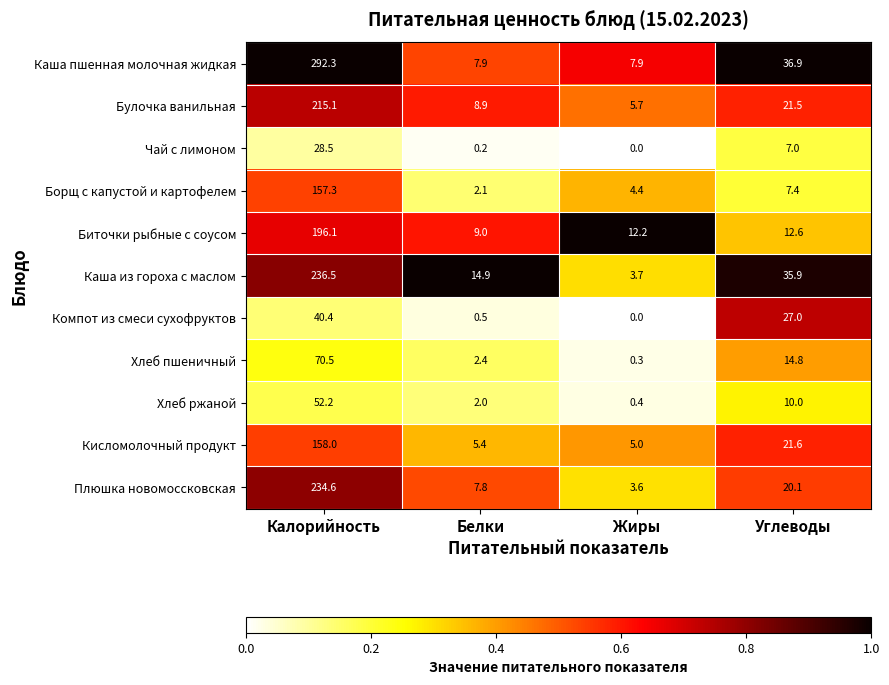

How many values in the Борщ с капустой и картофелем series exceed 7?

2